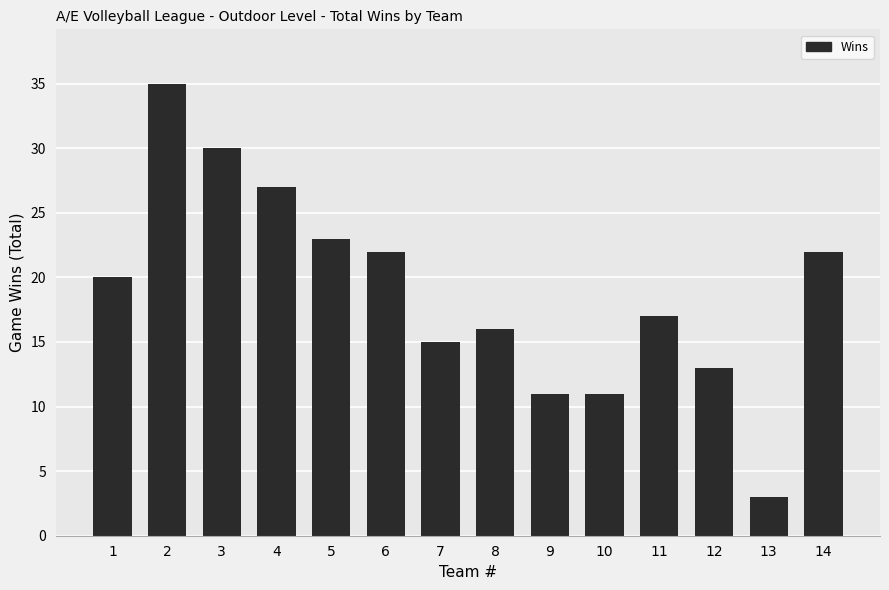

What is the smallest value displayed?

3